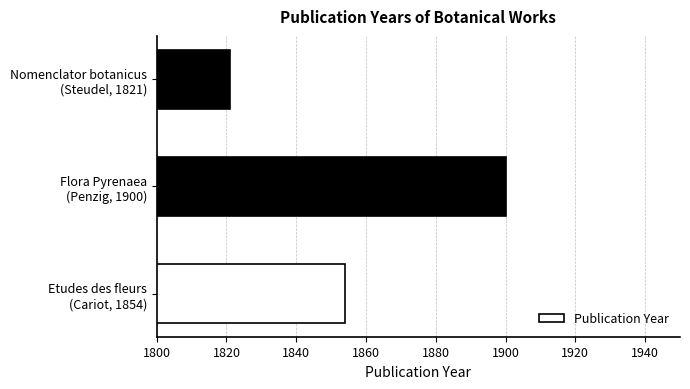

What is the minimum value shown in the chart?

1821